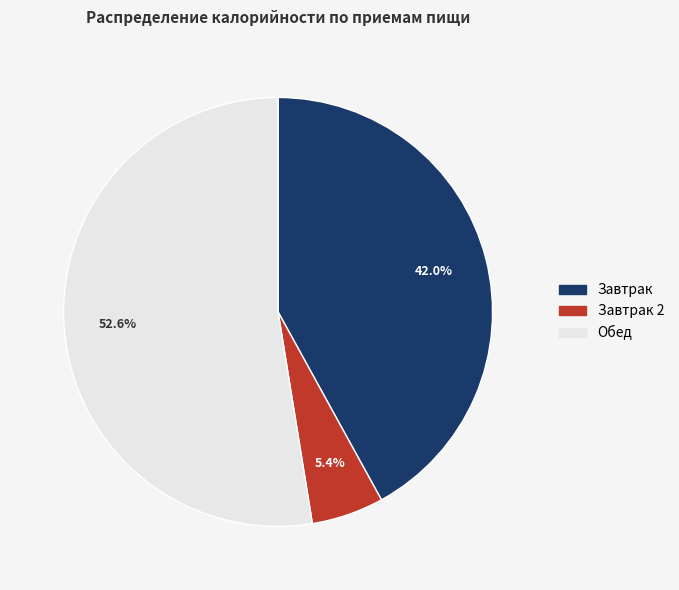

Count the number of slices in the pie.

3